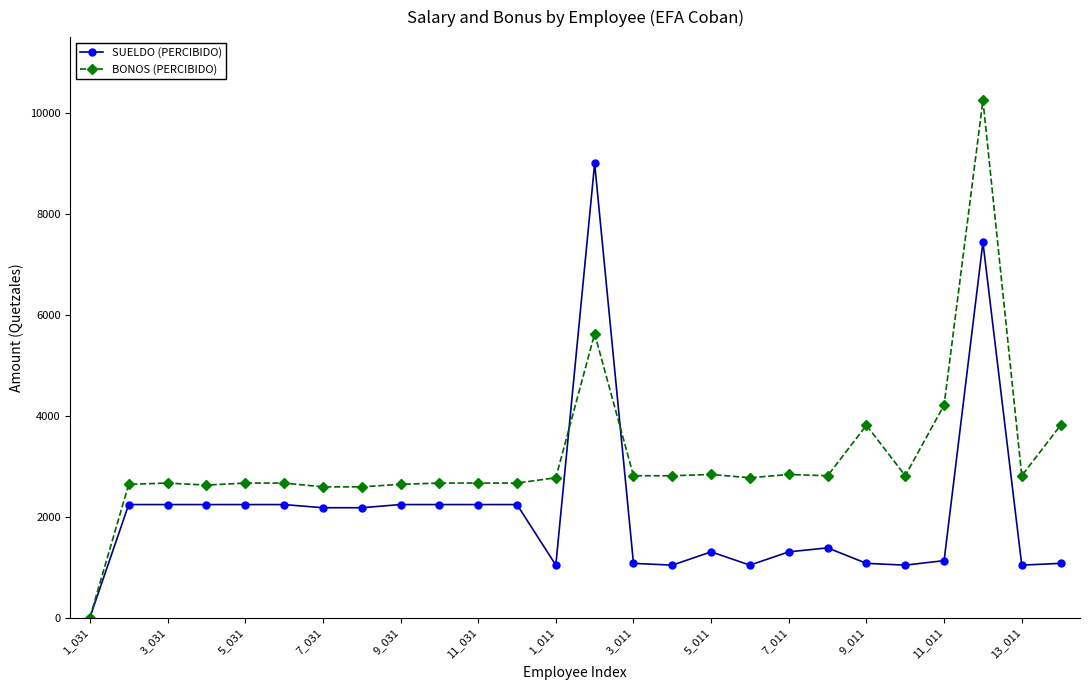

Which series has the widest spread of values?

BONOS (PERCIBIDO)